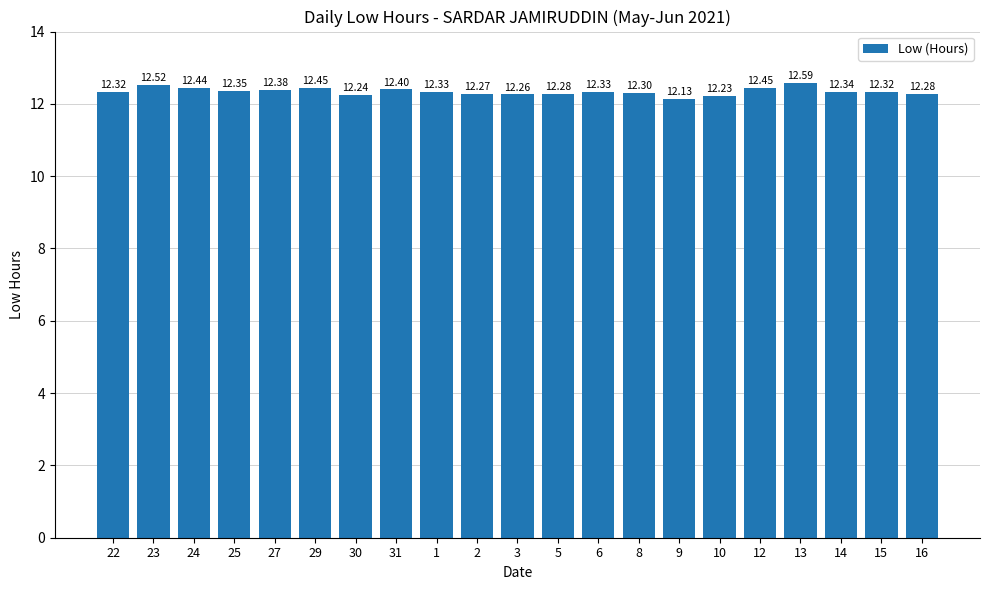

Which has a higher value, 27 or 31?

31